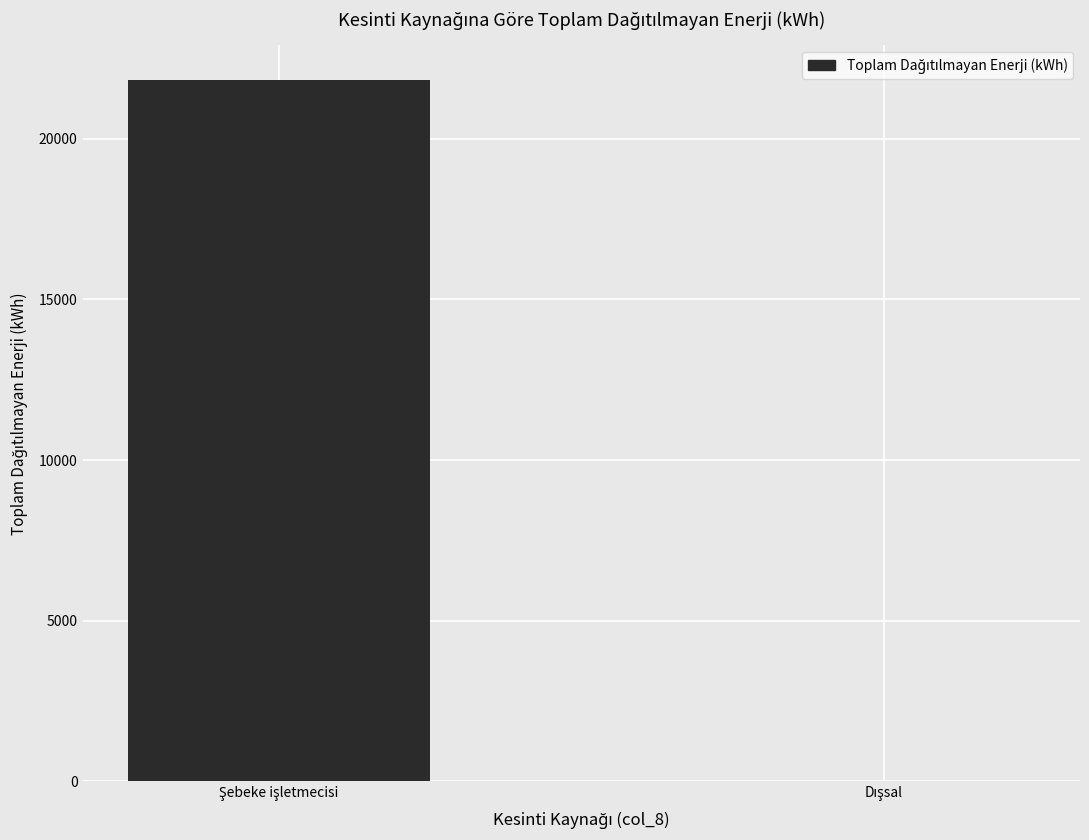

Count the number of data series in this chart.

1